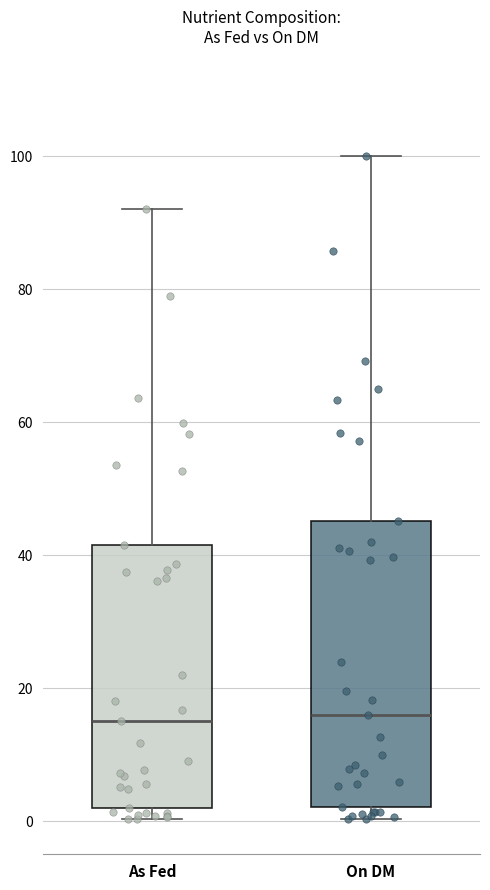

Reading left to right, transcribe this box plot: for each box, give where its median line is, the range the box spans, and where its two whiskers end, as read against the y-axis. The values are not printed on the chart, so give them approximately, as read against the axis.

As Fed: median 16, box 2 to 42, whiskers 0 to 92
On DM: median 16, box 2 to 46, whiskers 0 to 100